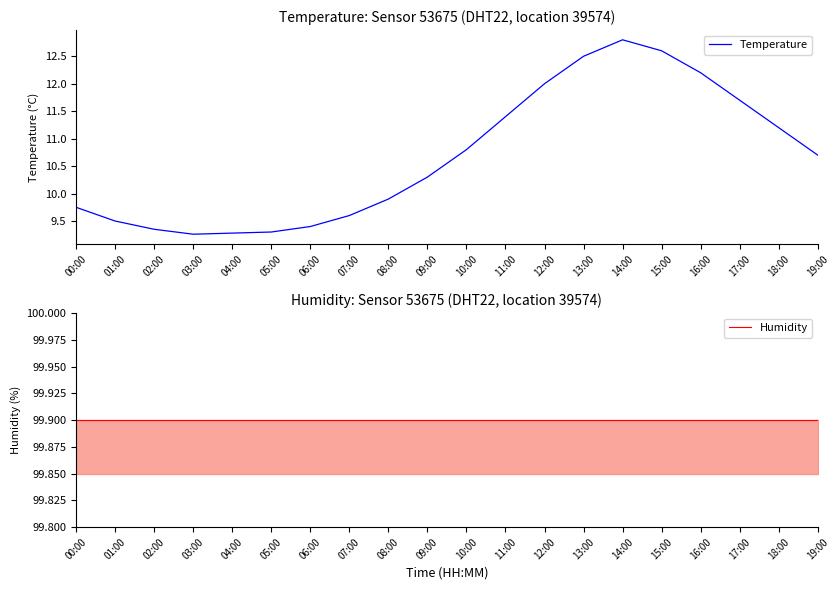

What position from the left is 15:00?

16